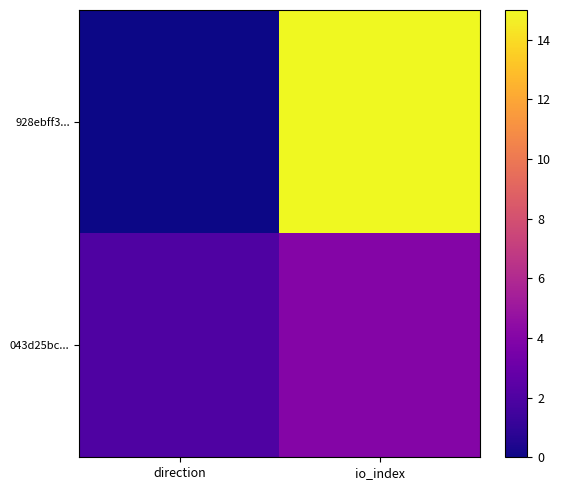

Which series changed the most between direction and io_index?

928ebff3...